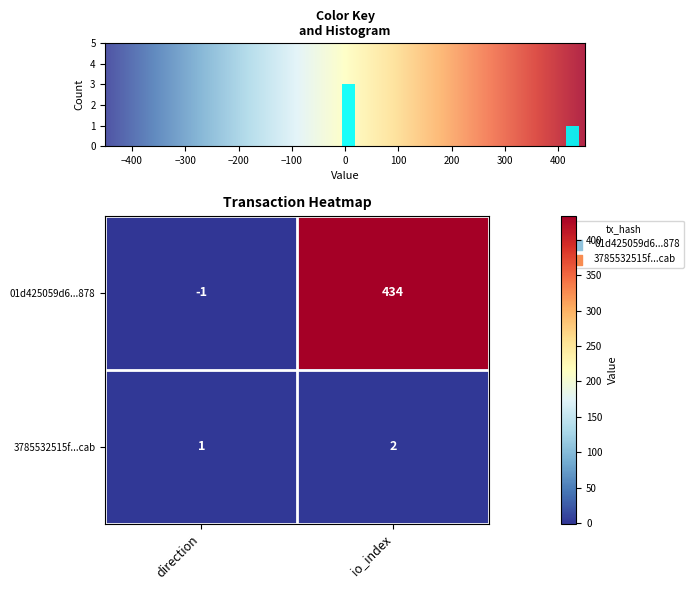

The 01d425059d6...878 series shows -1 at direction. True or false?

True